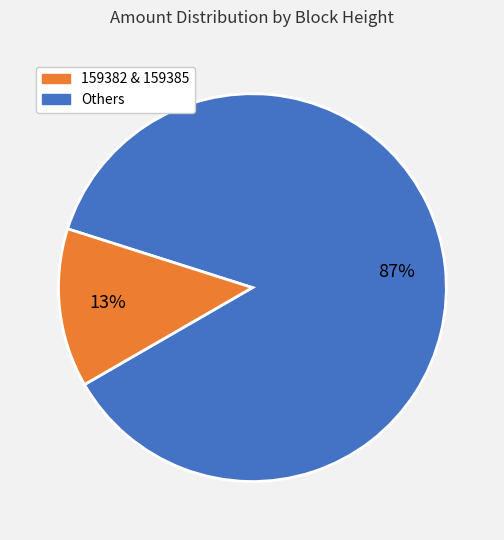

To the nearest percent, what is the average slice percentage?

50%